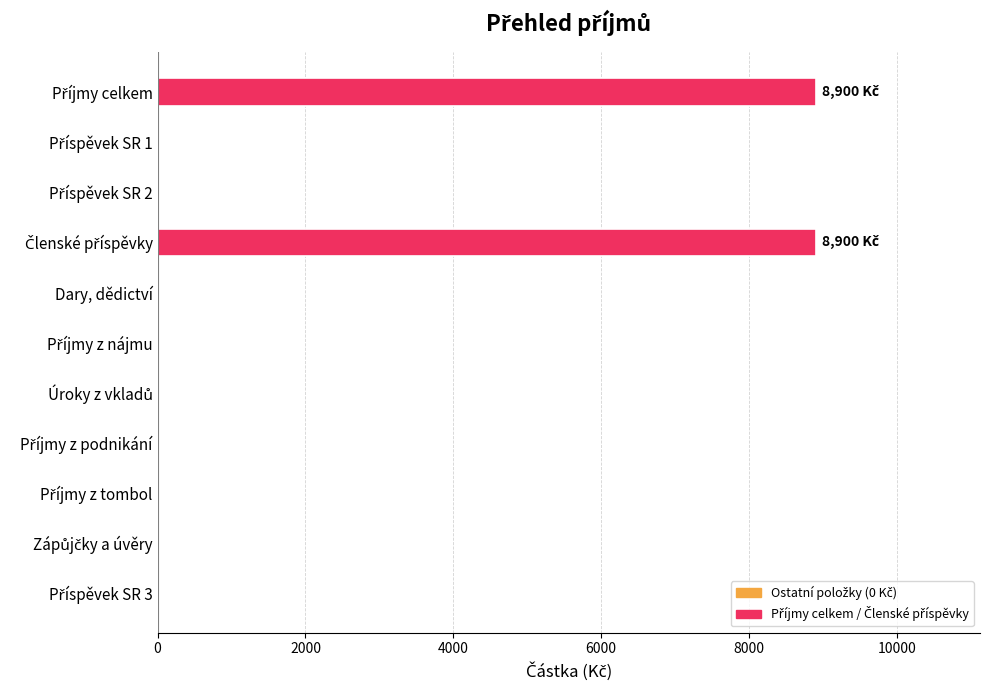

What is the greatest value displayed?

8900